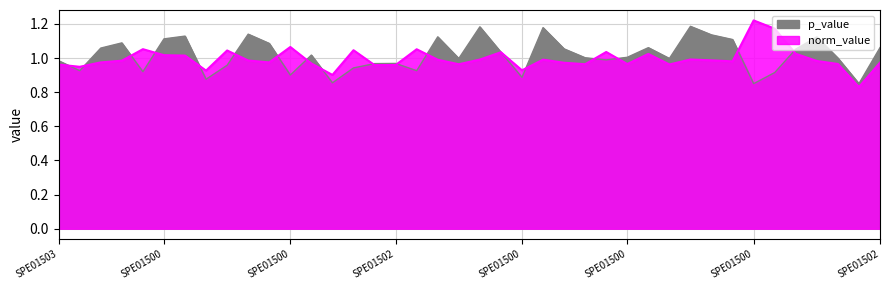

Count the number of data series in this chart.

2